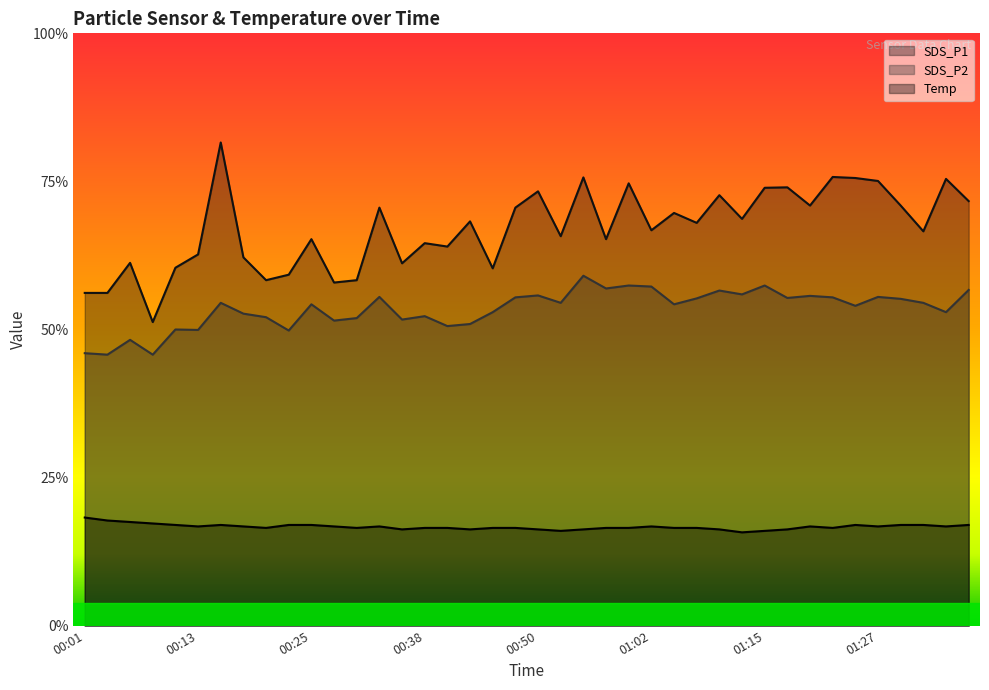

What is the difference between the SDS_P2 values at 01:00 and 00:06?

3.7